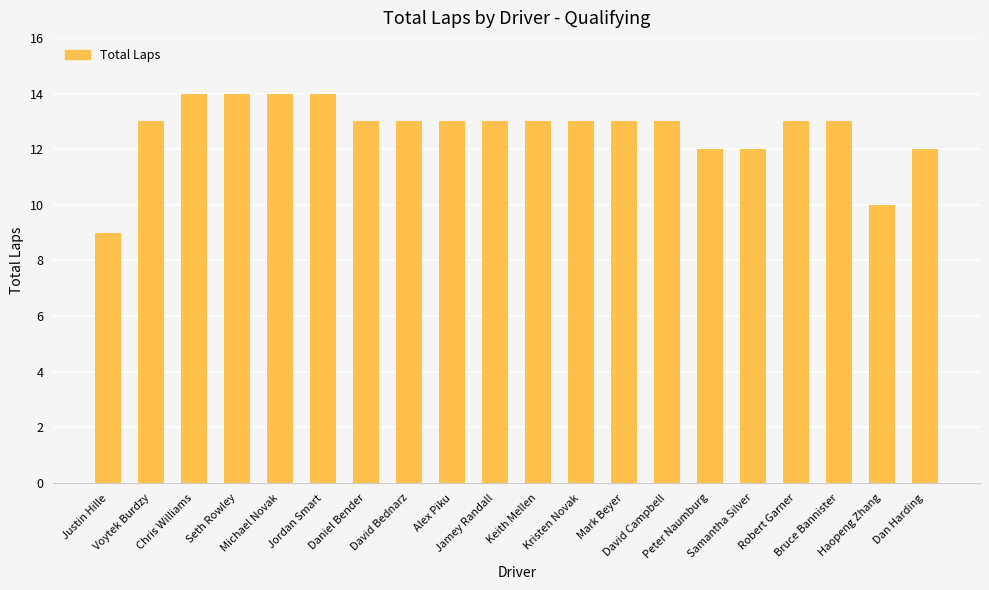

Does the chart contain stacked bars?

No